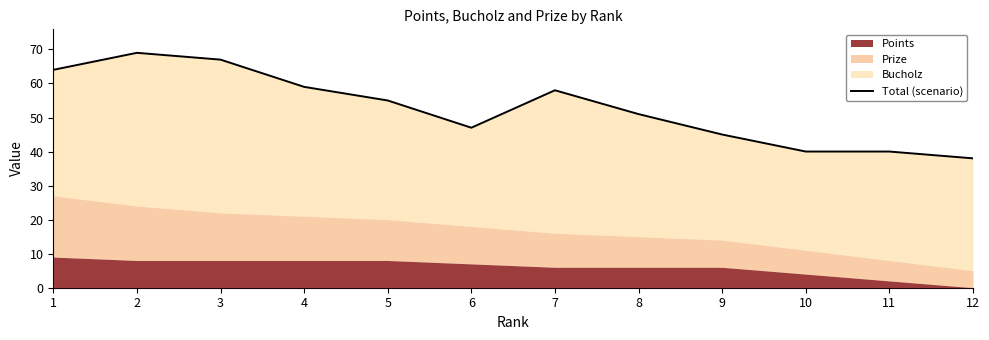

The value at 9 is 45. True or false?

True